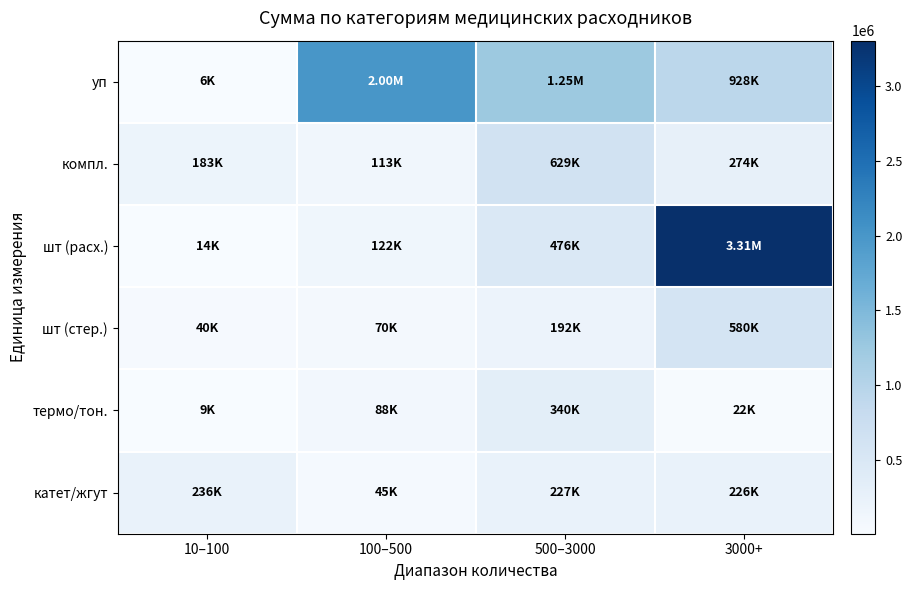

How many distinct data groups are displayed?

6